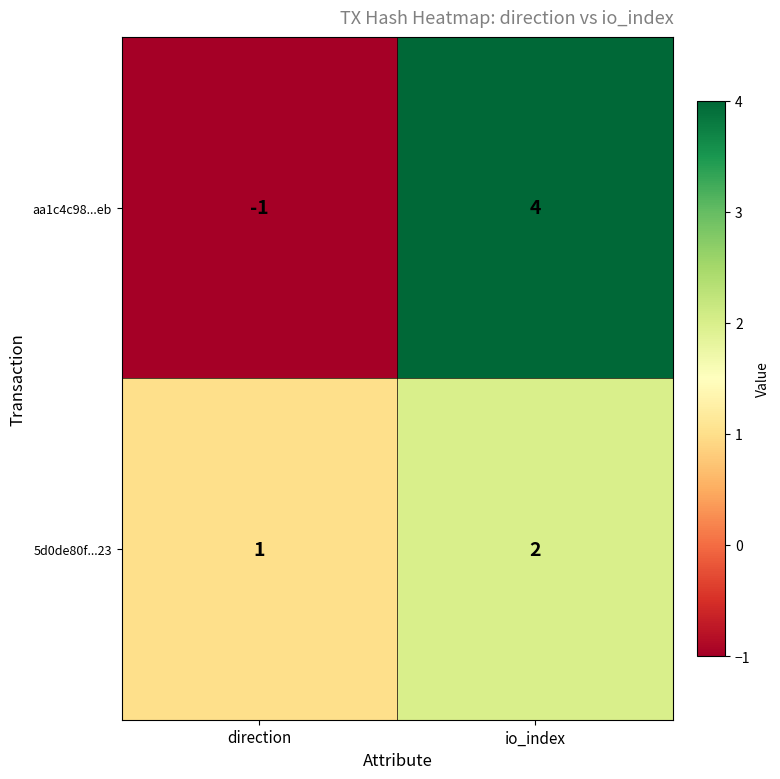

Reading left to right, transcribe all the data shown in this chart.

aa1c4c98...eb: -1	4
5d0de80f...23: 1	2